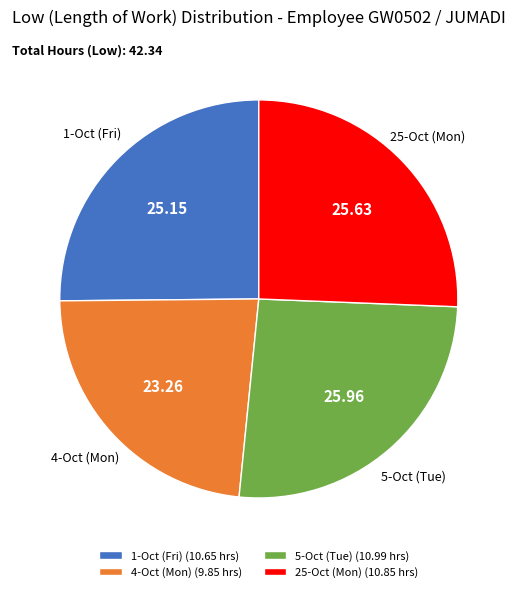

Is there a majority slice in this chart?

No